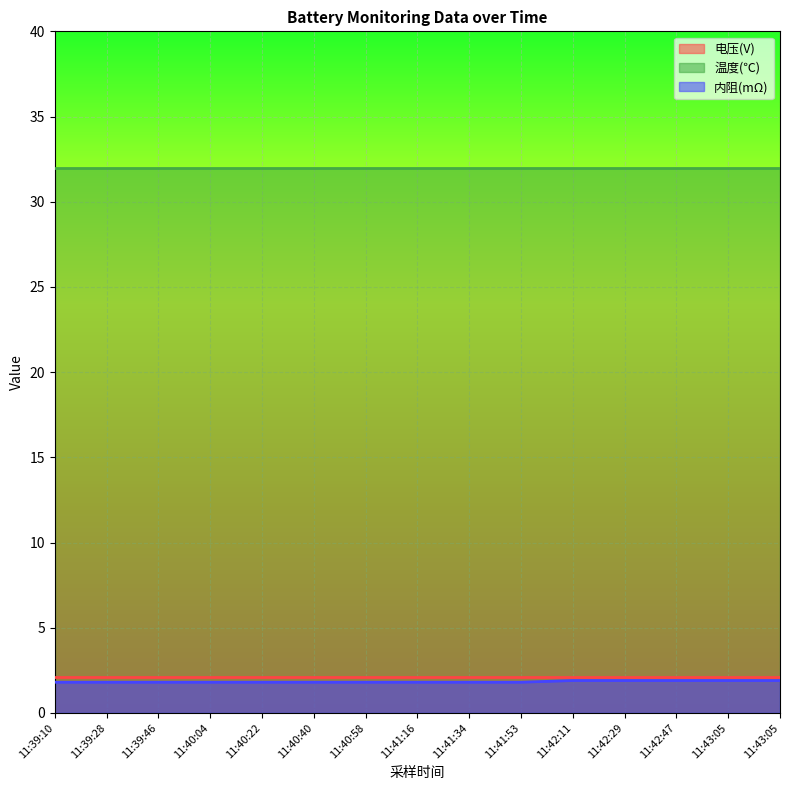

Is the value of 内阻(mΩ) at 11:43:05 greater than the value of 电压(V) at 11:39:28?

No